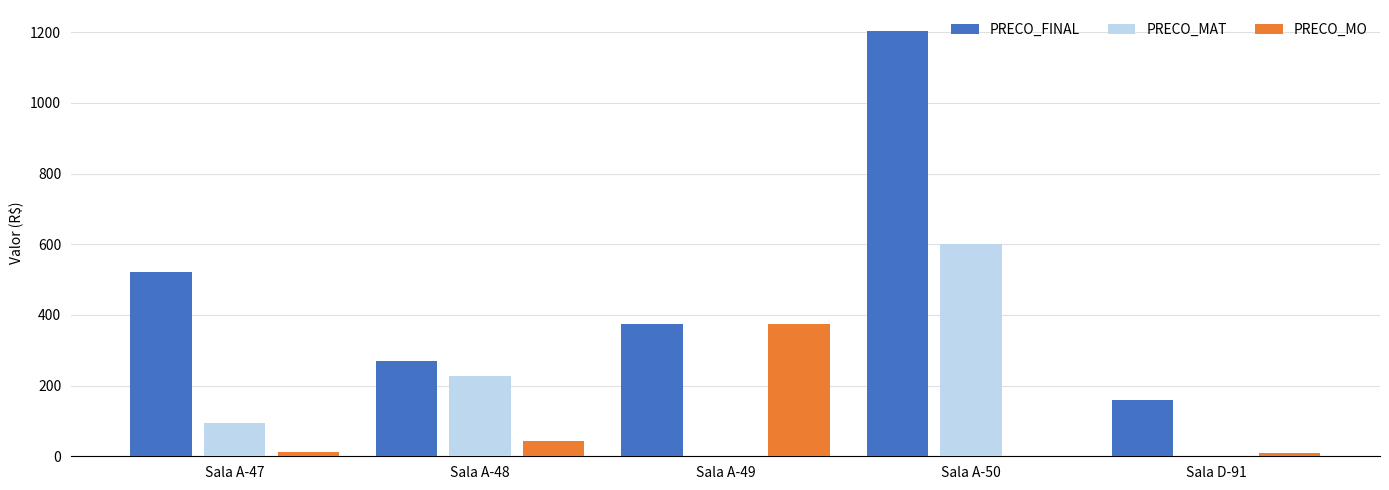

Between Sala A-50 and Sala D-91, which series saw the biggest shift?

PRECO_FINAL